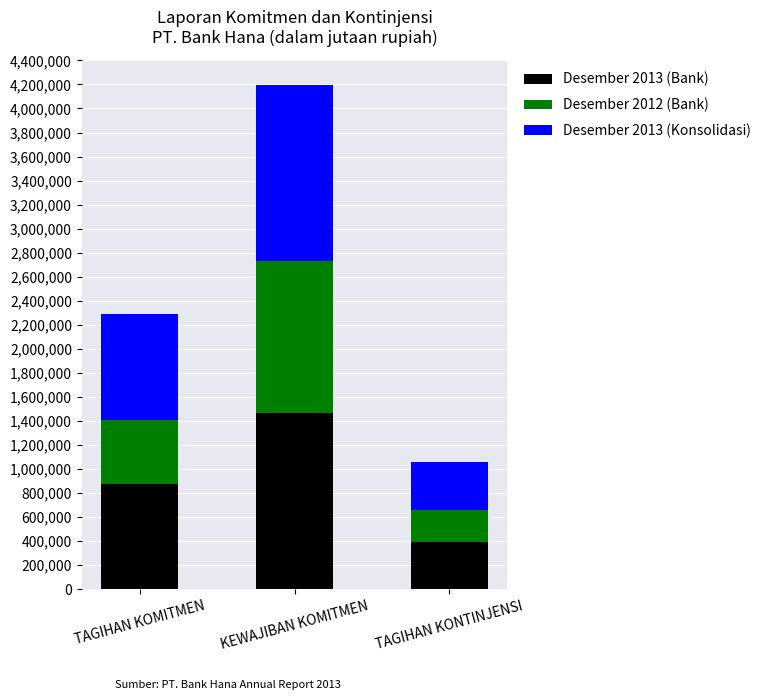

At which label is Desember 2013 (Bank) closest to 931157?

TAGIHAN KOMITMEN